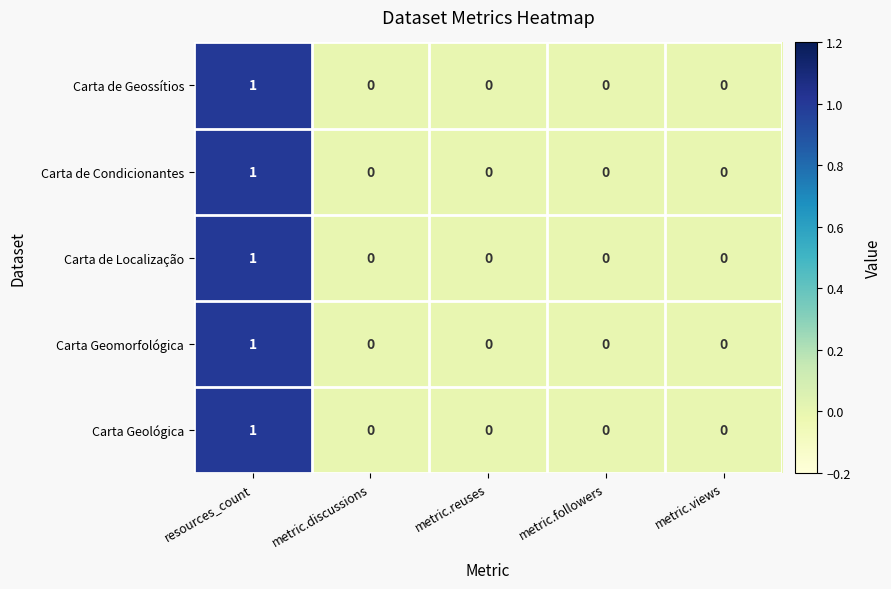

Which category has the highest value in the Carta de Condicionantes series?

resources_count